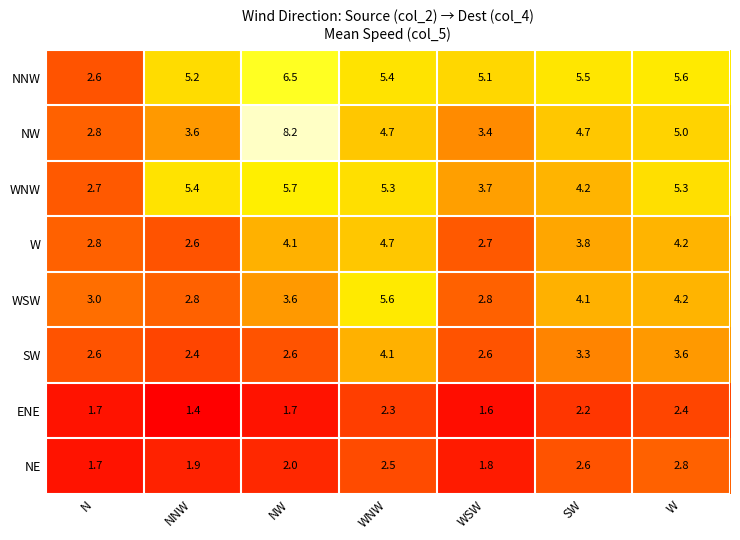

Rank the series by their maximum value, from highest to lowest.

NW, NNW, WNW, WSW, W, SW, NE, ENE